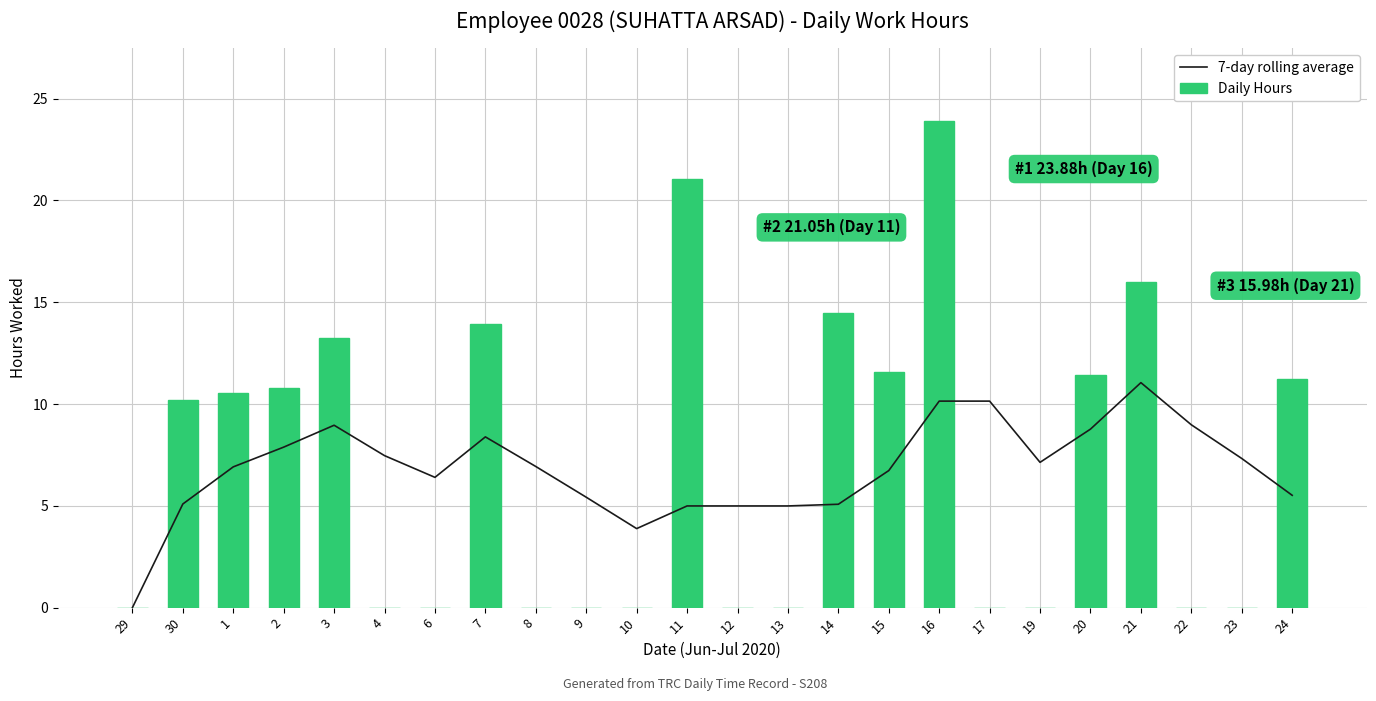

Where does the 7-day rolling average series first go above 6?

1